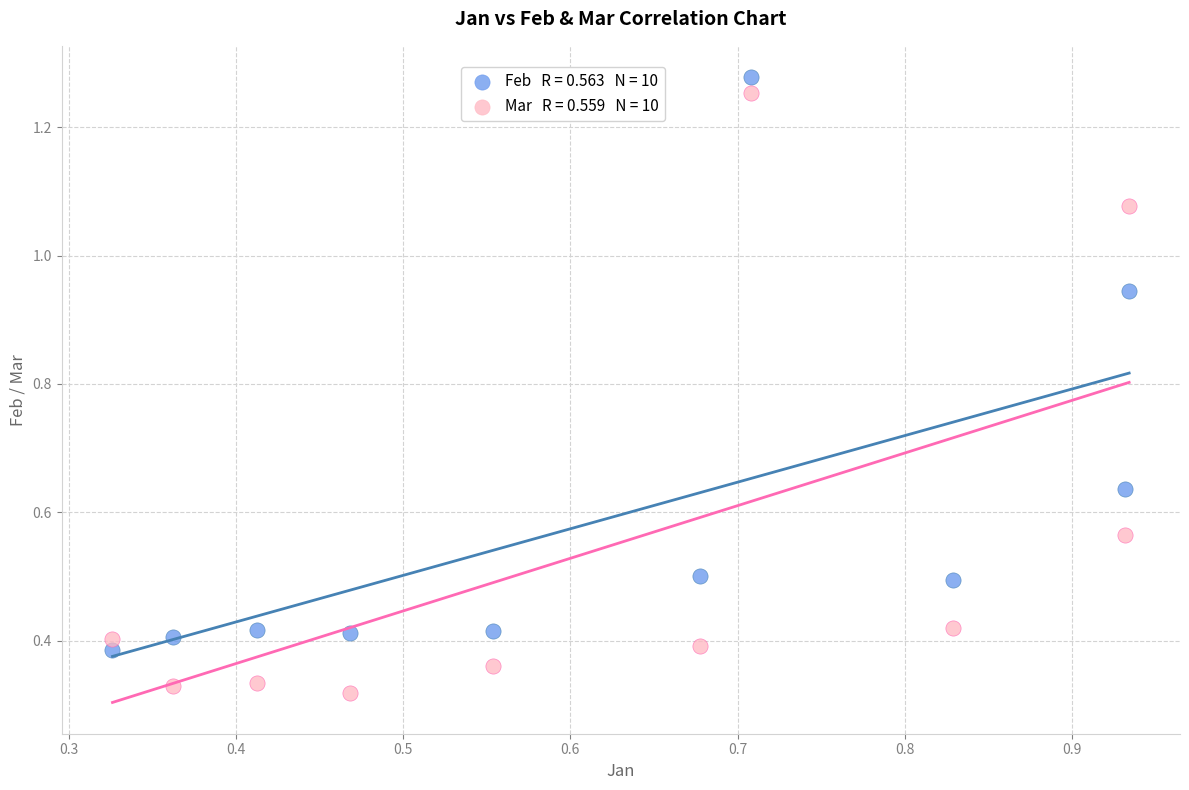

Across all data points, what is the range of Y values (max minus min)?

1.0